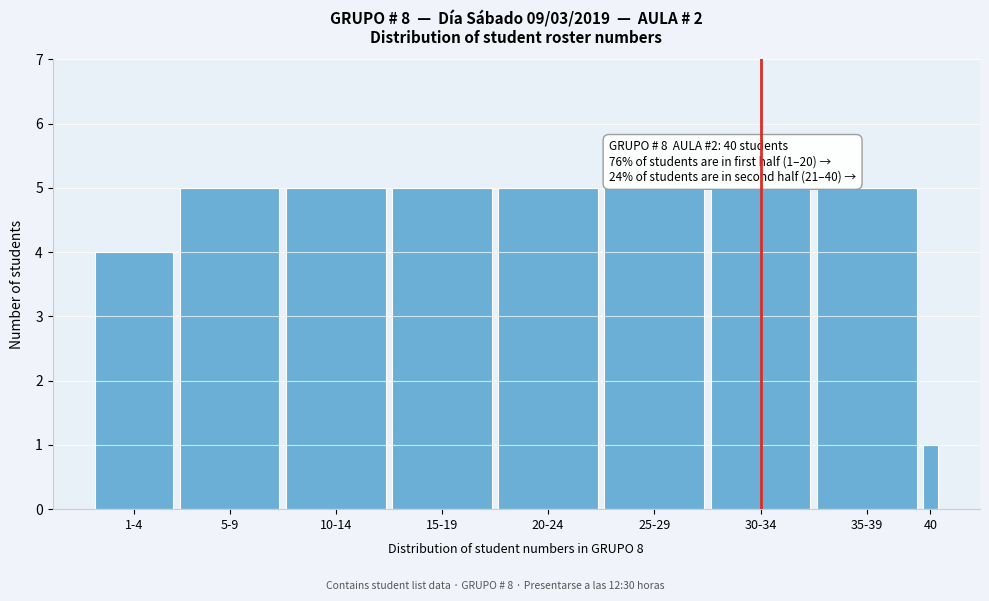

Reading left to right, extract all data points from this chart.

4	5	5	5	5	5	5	5	1